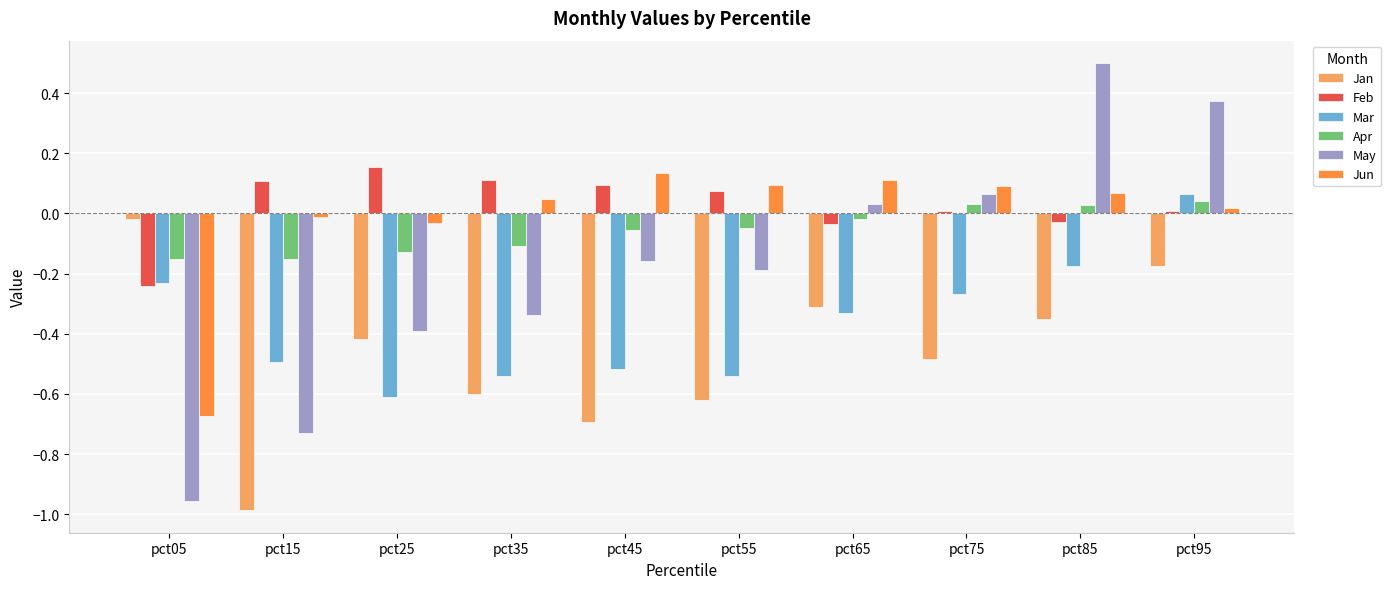

True or false: Mar has a value of -0.3 at pct75.

True